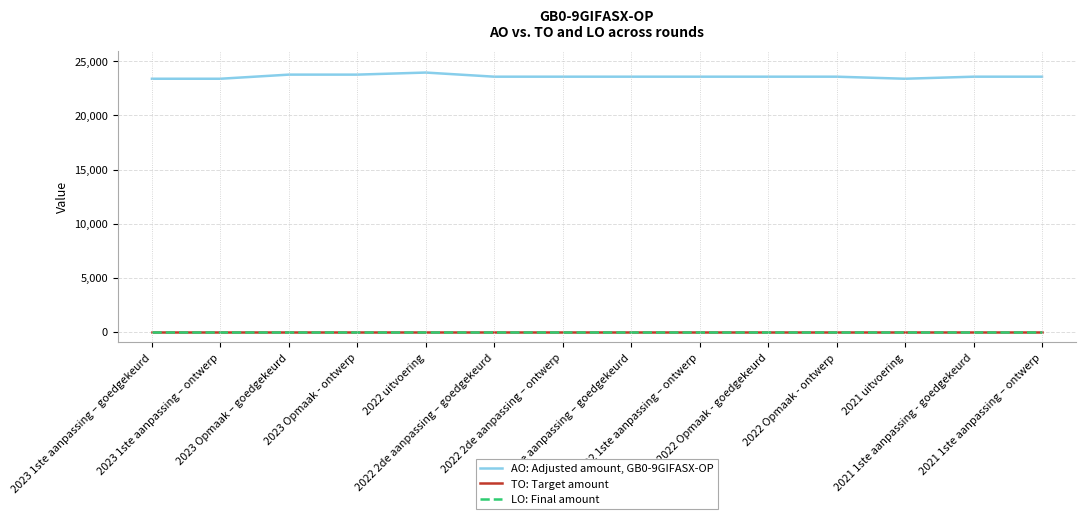

Which series has the largest total across all categories?

AO: Adjusted amount, GB0-9GIFASX-OP